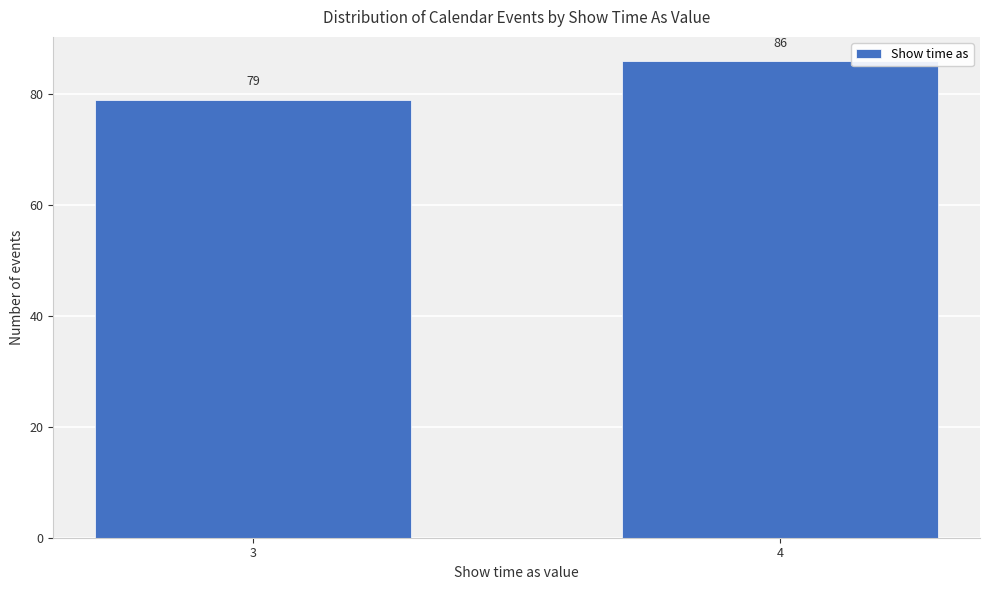

Reading left to right, what are all the values shown in this chart?

79	86